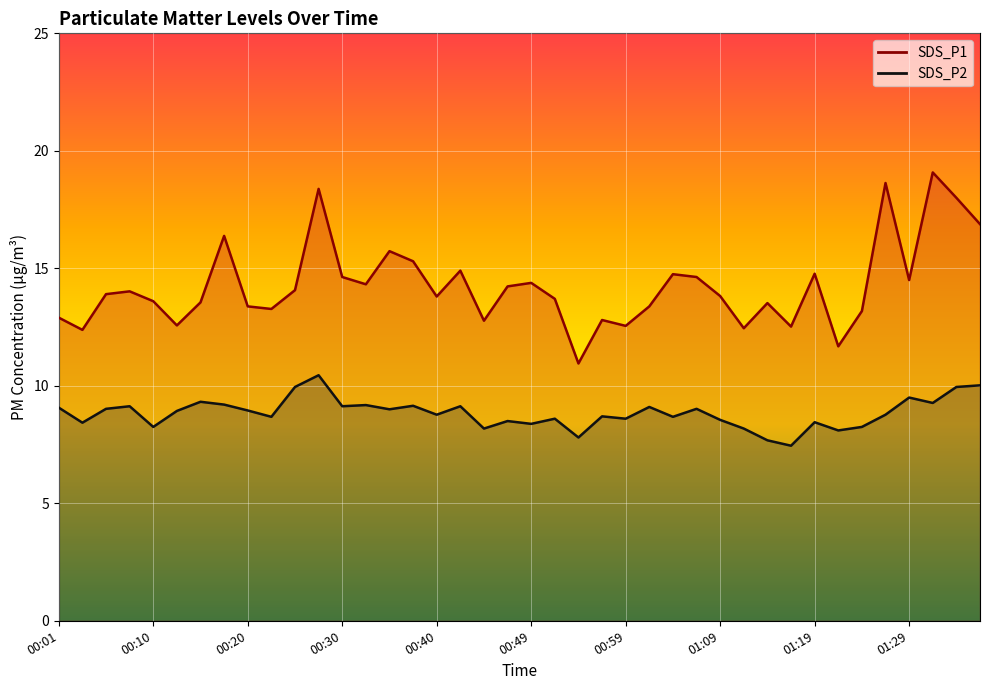

What is the label of the 18th point from the right?

00:54